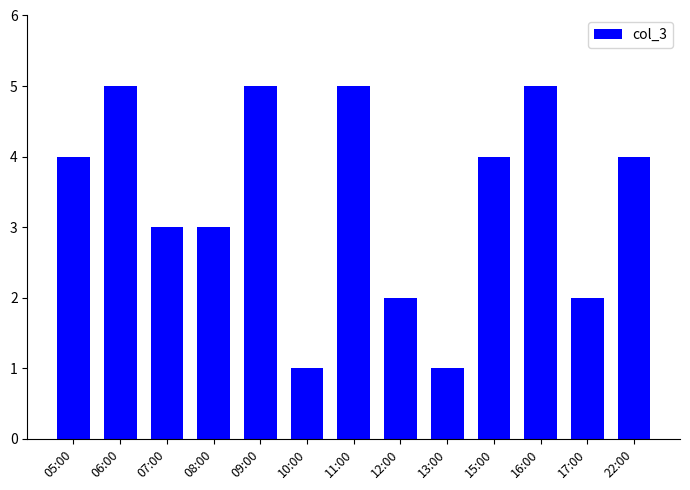

What is the maximum value shown in the chart?

5